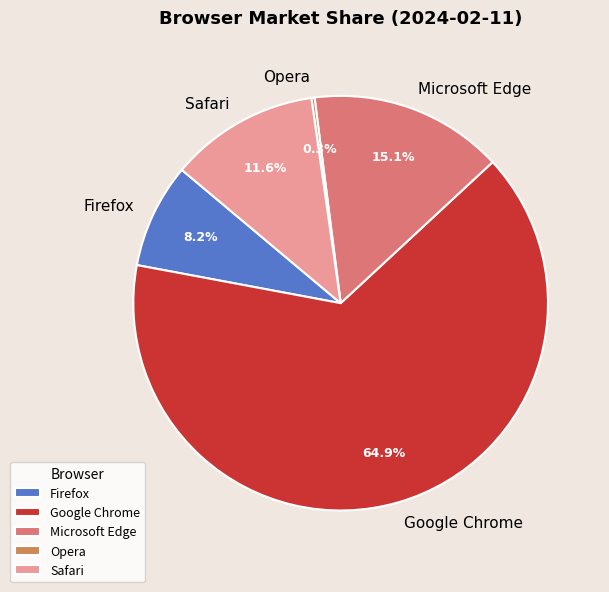

What is the majority slice?

Google Chrome